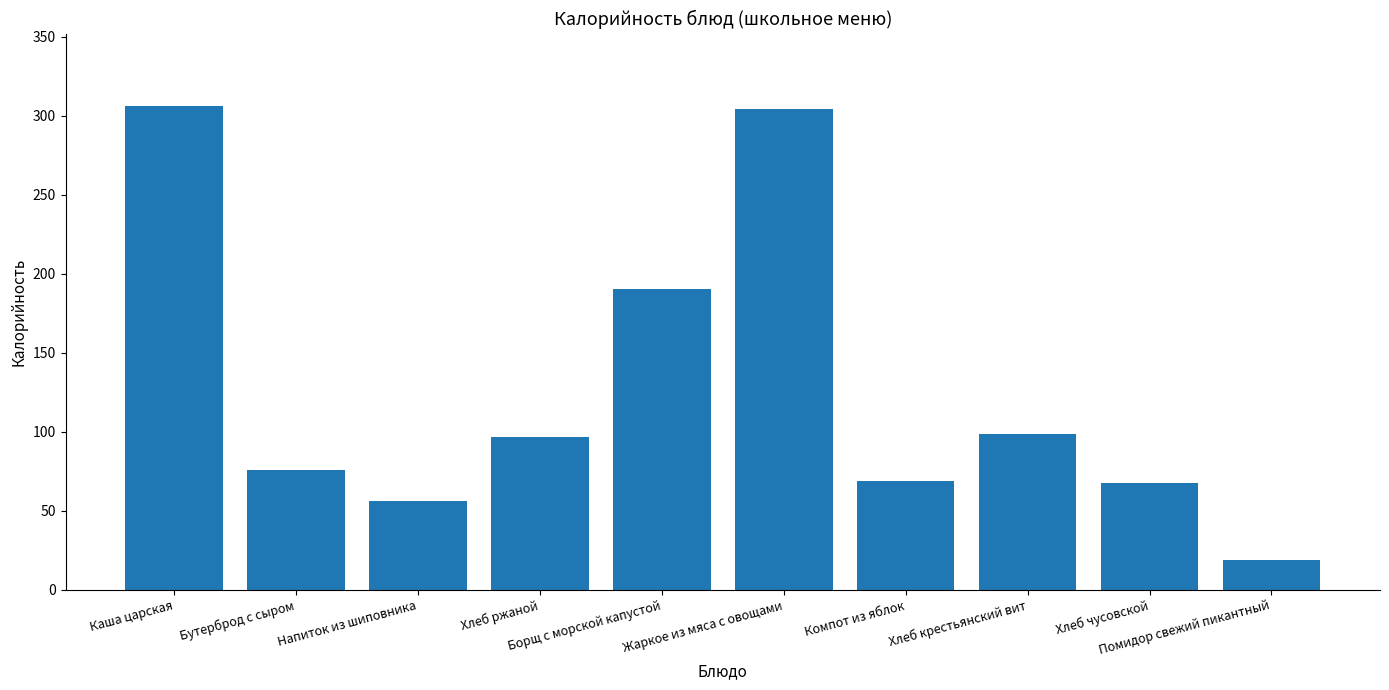

What is the average value?

128.2